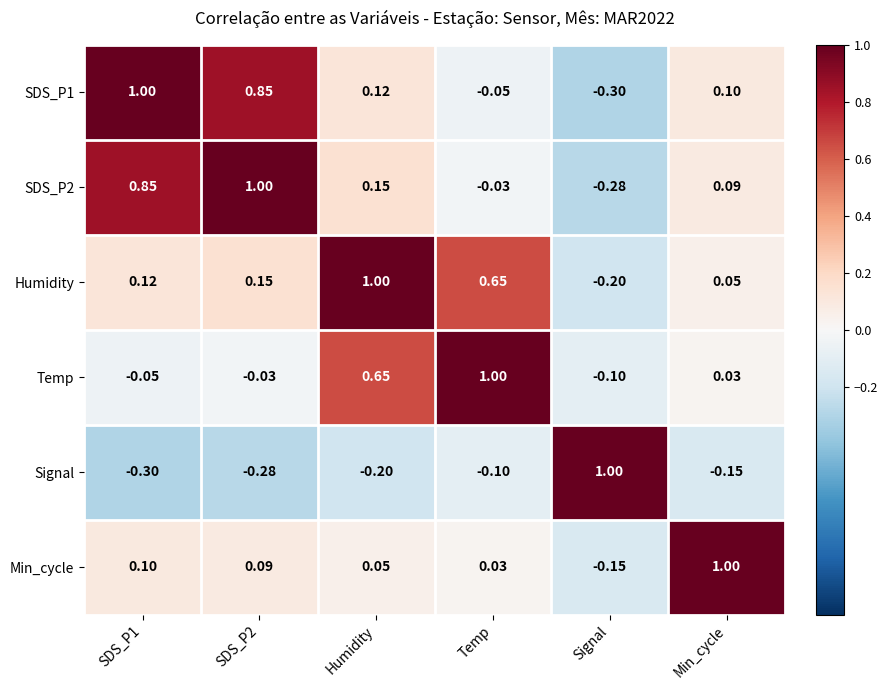

At which label does Temp first exceed 0?

Humidity